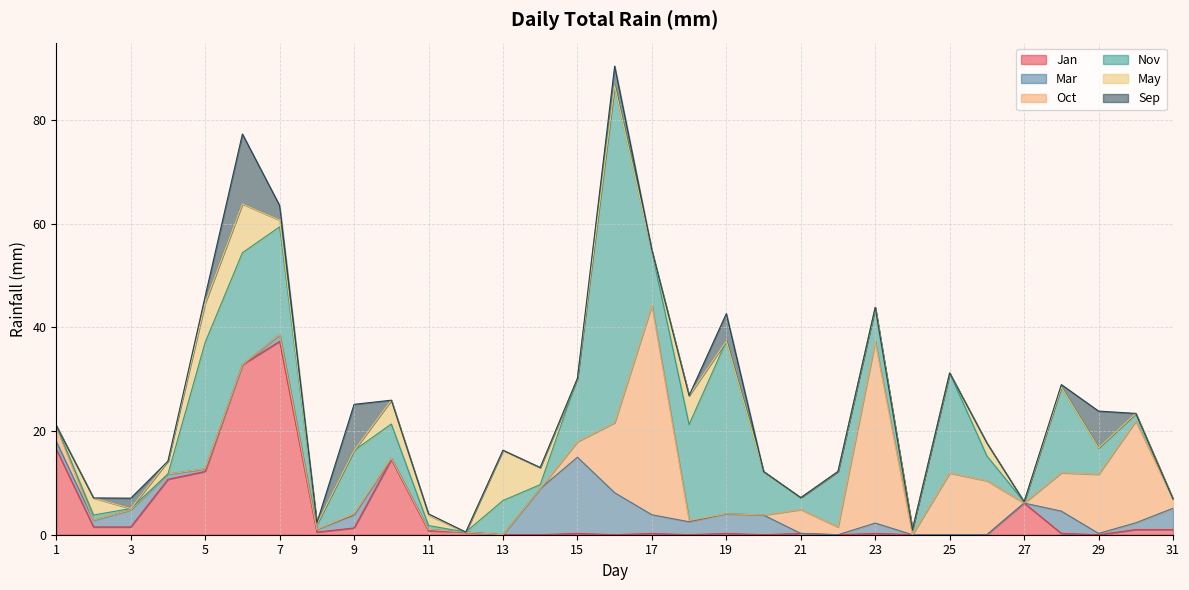

Which series ends up on top after the final intersection of Mar and Jan?

Mar